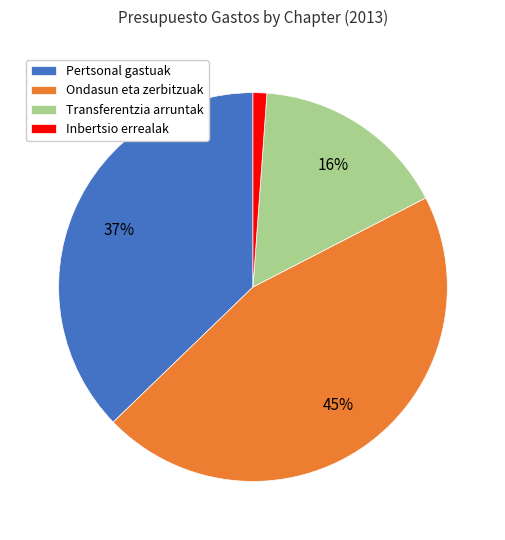

The Pertsonal gastuak slice represents 44% of the pie. True or false?

False